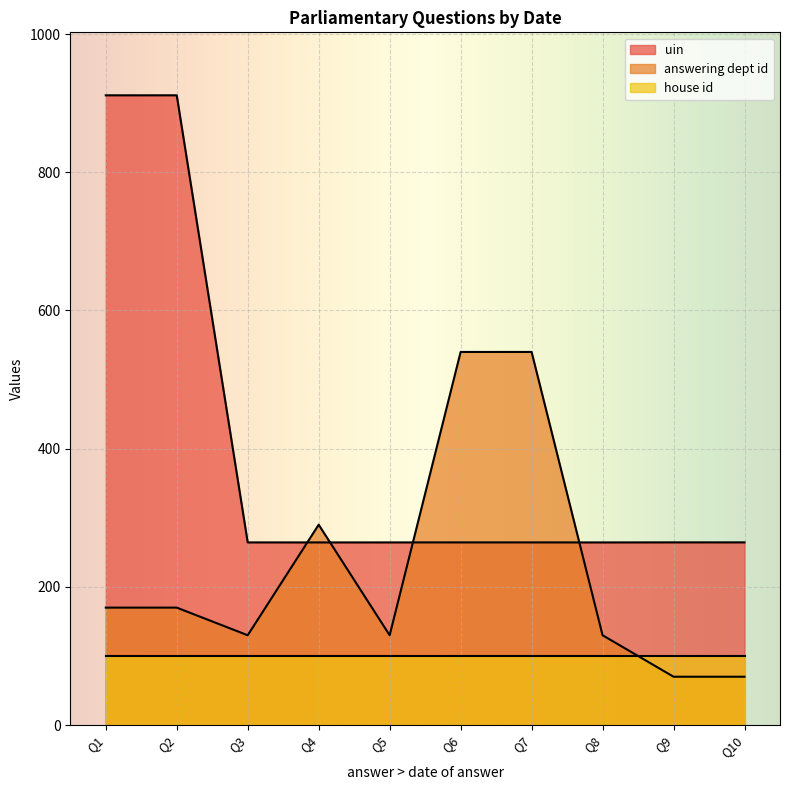

What is the difference between the highest and lowest values at Q10?

194.4